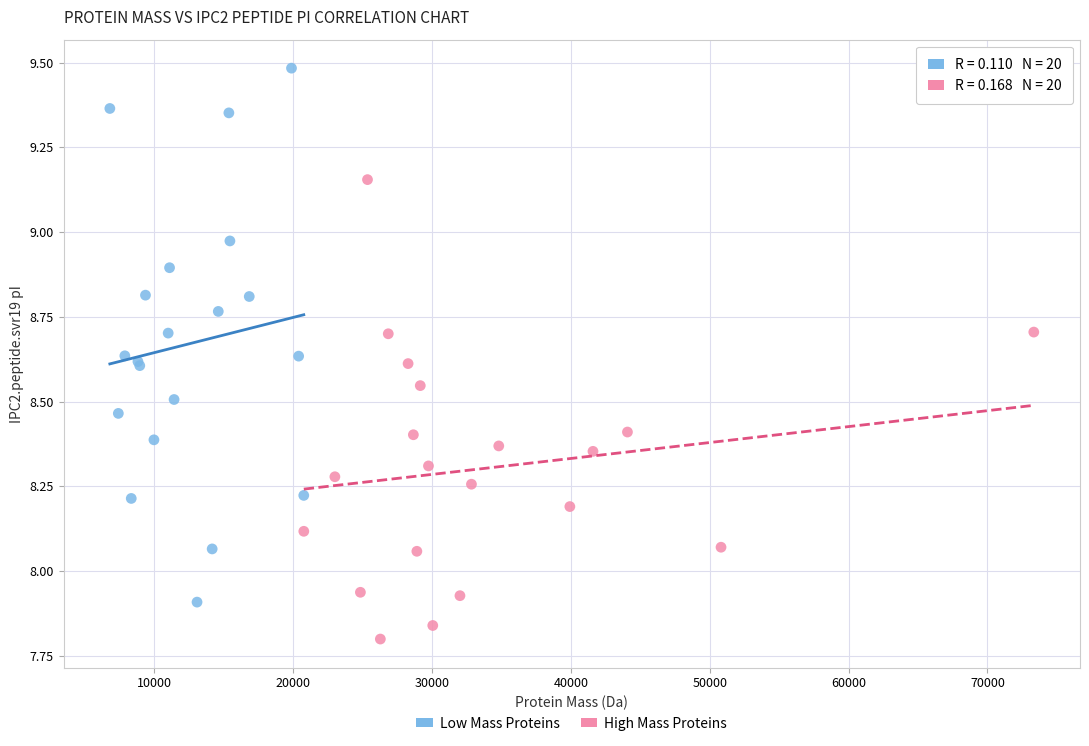

Which series has the largest Y range (max minus min)?

Low Mass Proteins